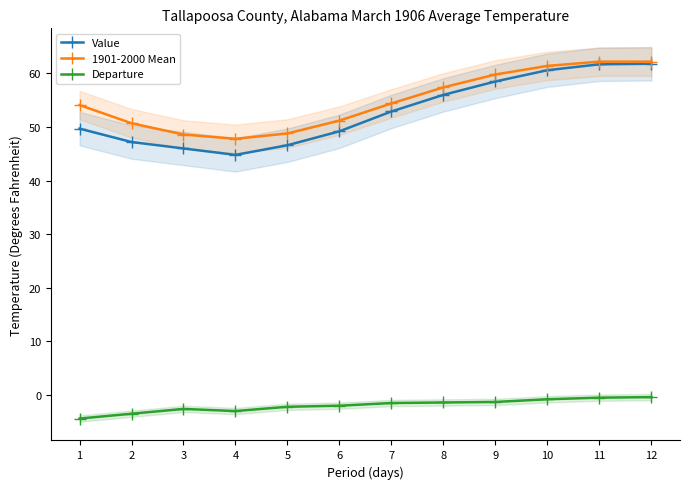

What is the value of the Departure point at the 7th from the left?

-1.5